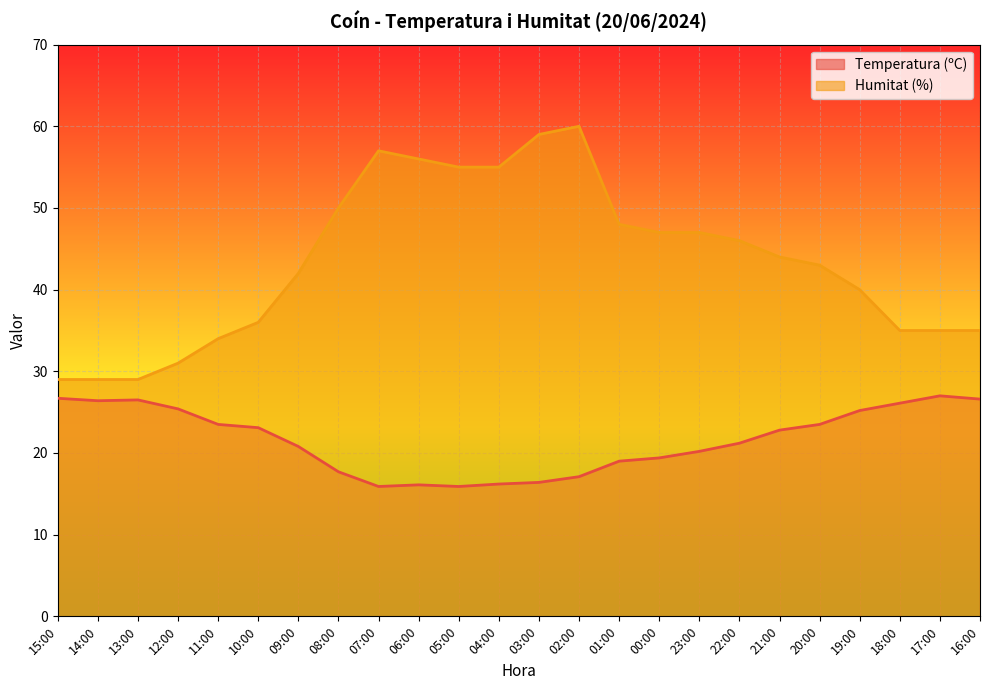

List the series in order of their peak value, highest first.

Humitat (%), Temperatura (ºC)